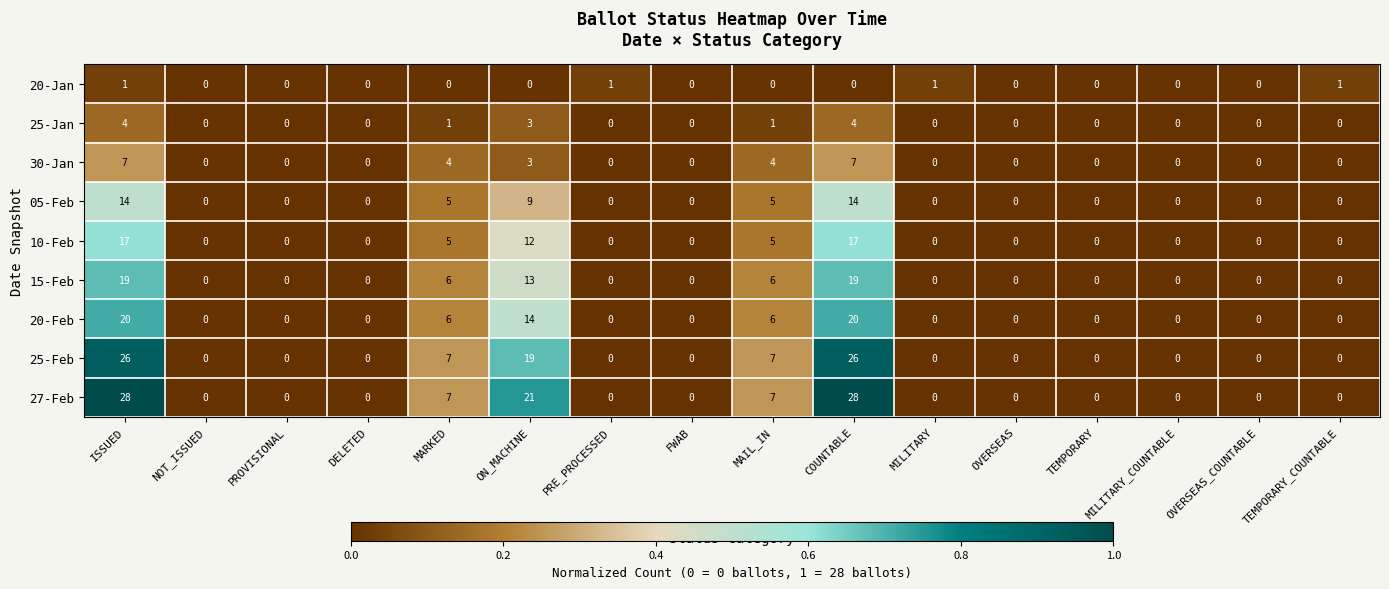

How many 25-Feb values are between 0 and 7?

13